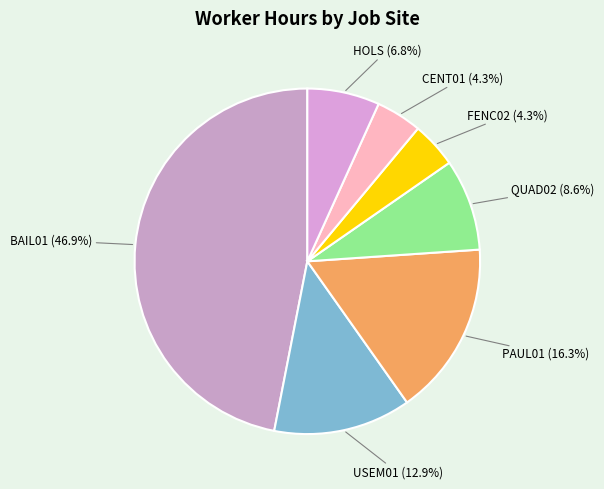

What is the largest slice in the pie chart?

BAIL01